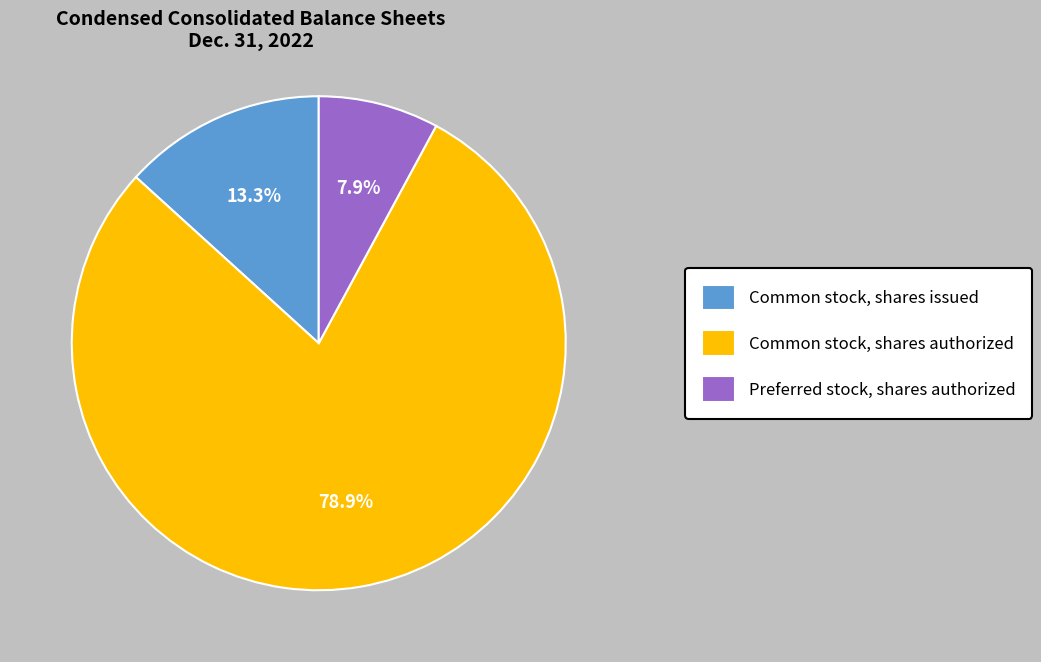

Which slice is the largest?

Common stock, shares authorized